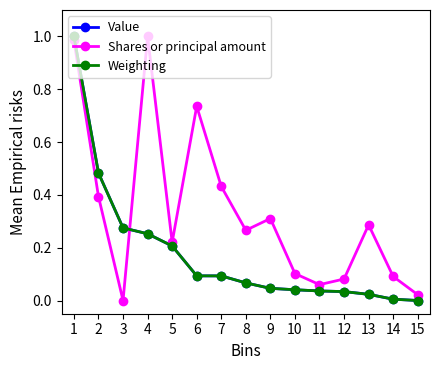

In Shares or principal amount, how many points are higher than both neighbors (excluding endpoints)?

4